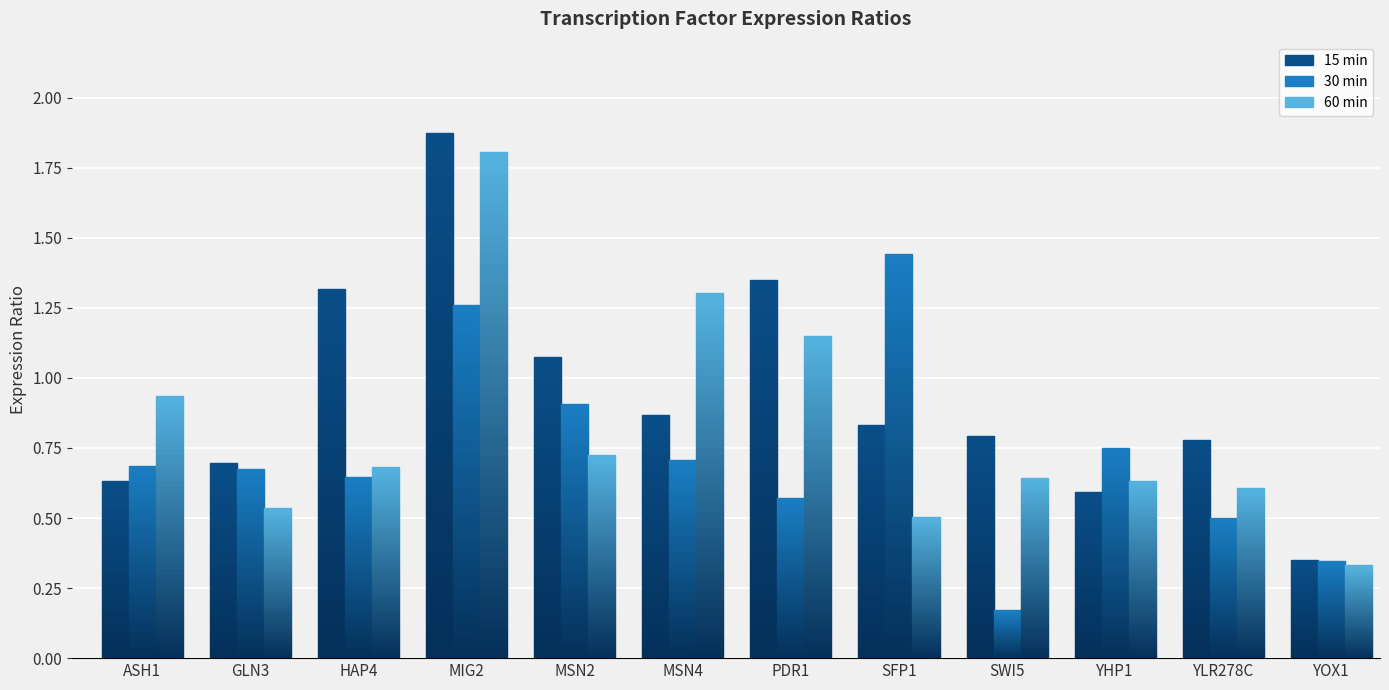

How many data points does each series have?

12